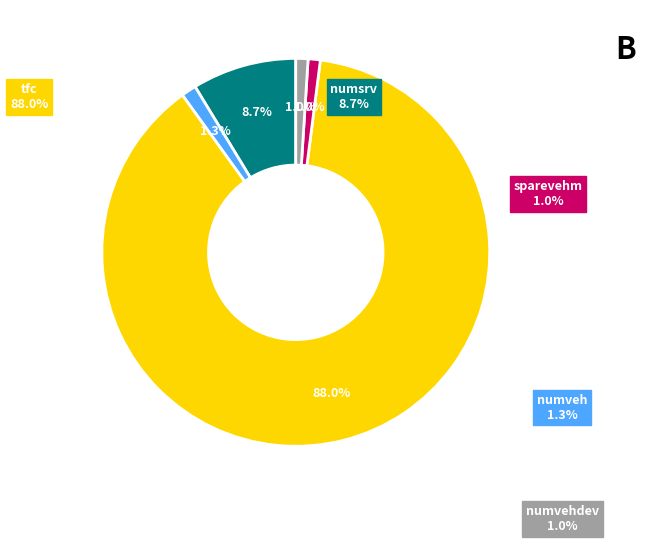

How many segments does this pie chart have?

5